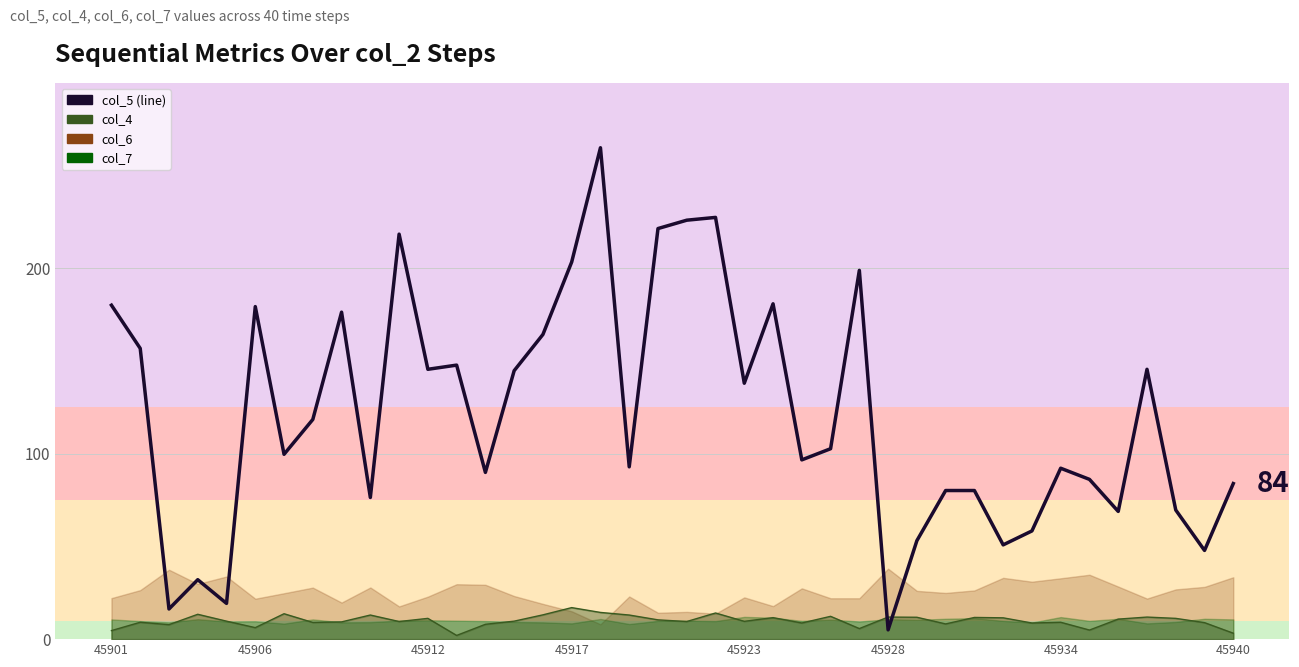

Where is the data nearest to the value 135?

45923